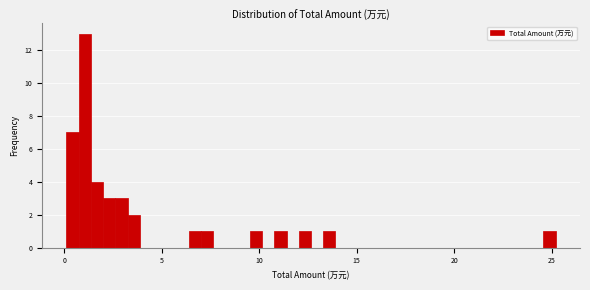

Read against the x-axis, roughly where is the centre of the tallest bar?

1.0